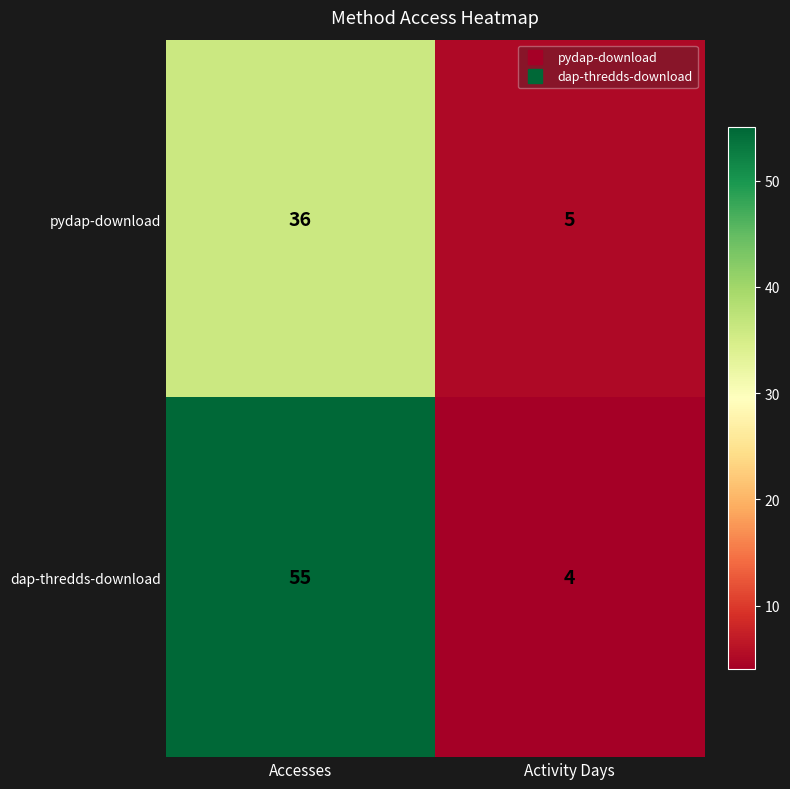

Reading right to left, list all the values displayed in this chart.

pydap-download: 5	36
dap-thredds-download: 4	55